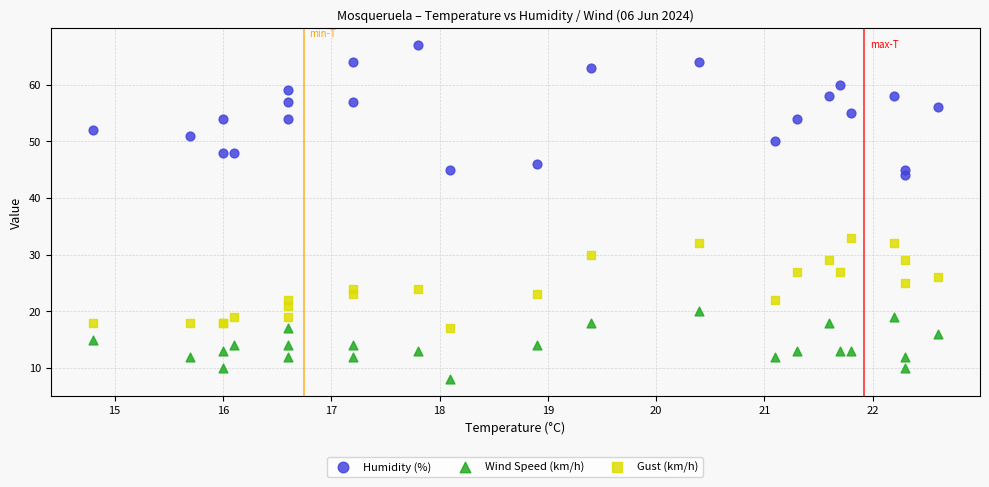

Across all series, what Y value is closest to 37?

33